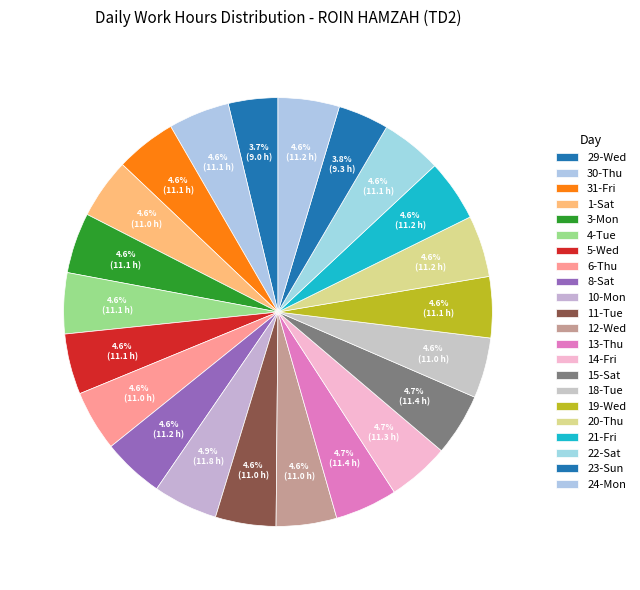

What is the largest slice in the pie chart?

10-Mon